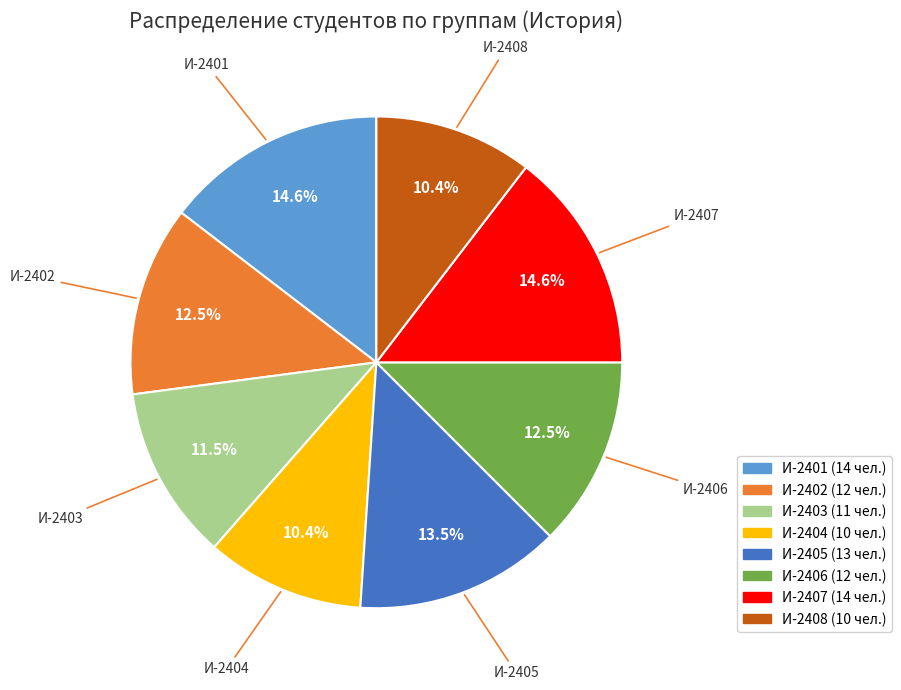

Is И-2404 the majority of the pie?

No